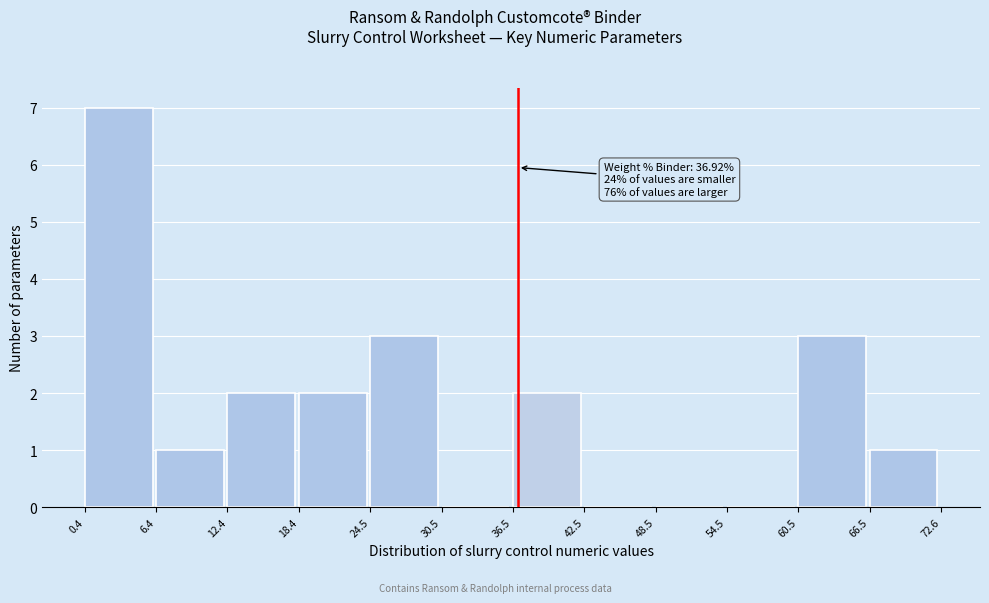

Over which range of the x-axis is the bar tallest?

0.4 to 6.4